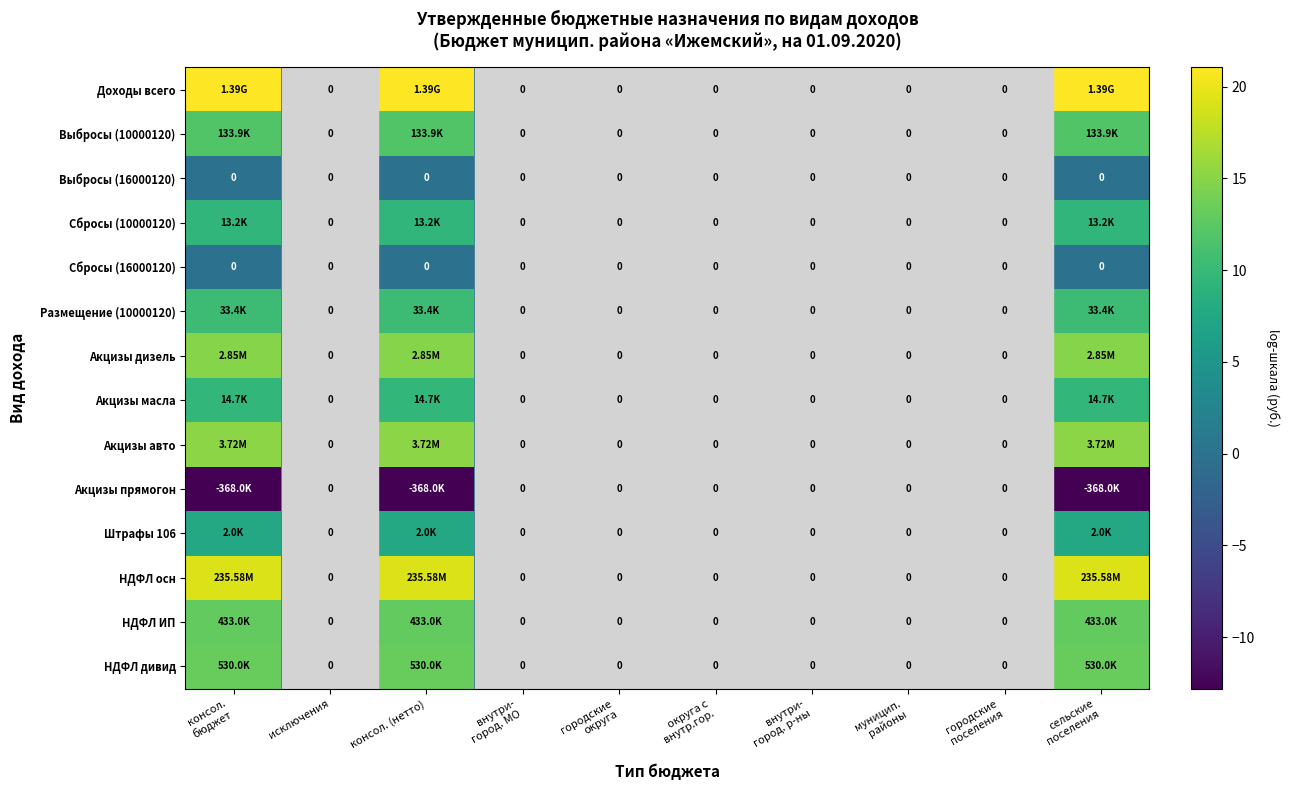

Which series changed the most between консол. бюджет and городские округа?

Доходы всего